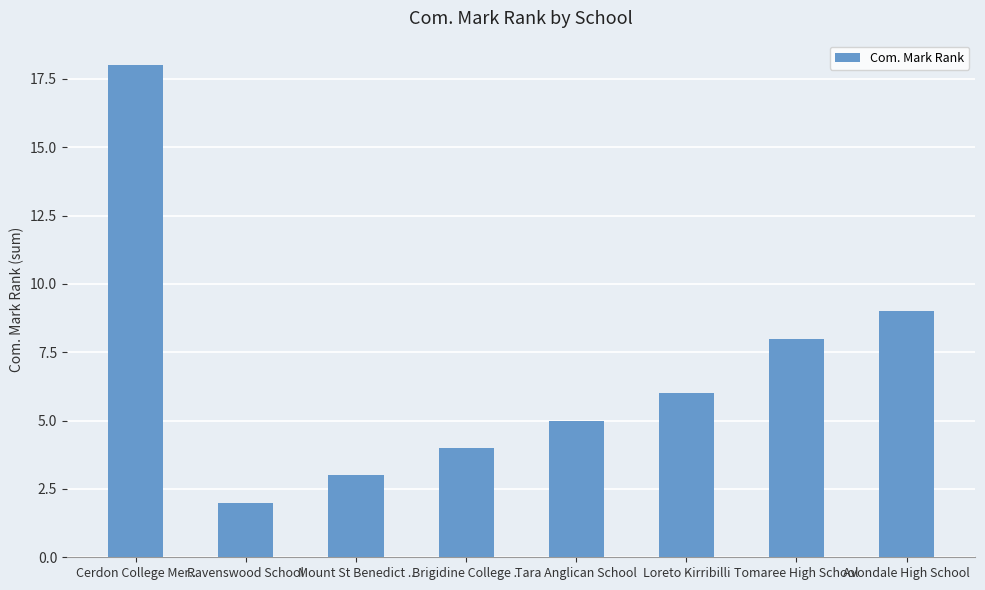

What is the approximate value at Avondale High School?

9